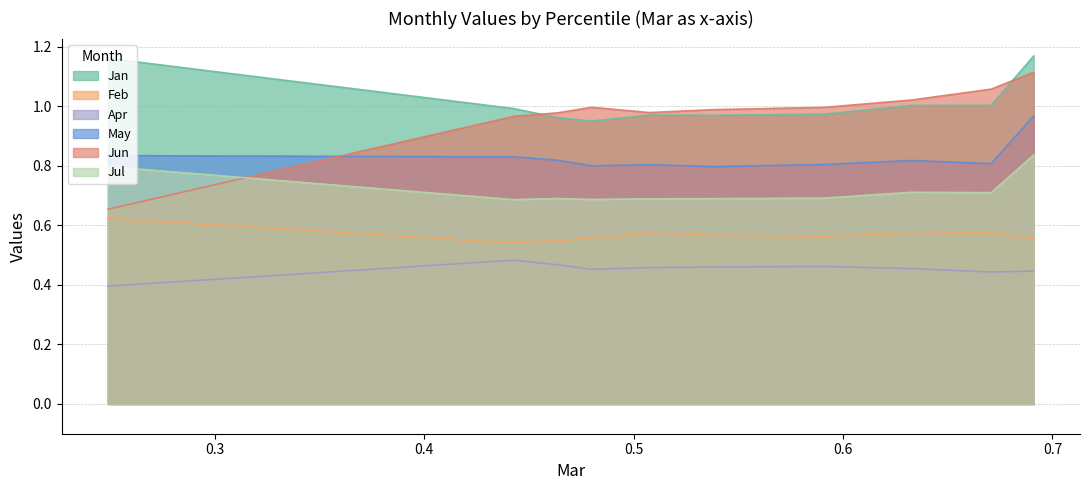

How many interior local valleys does the May series have?

3